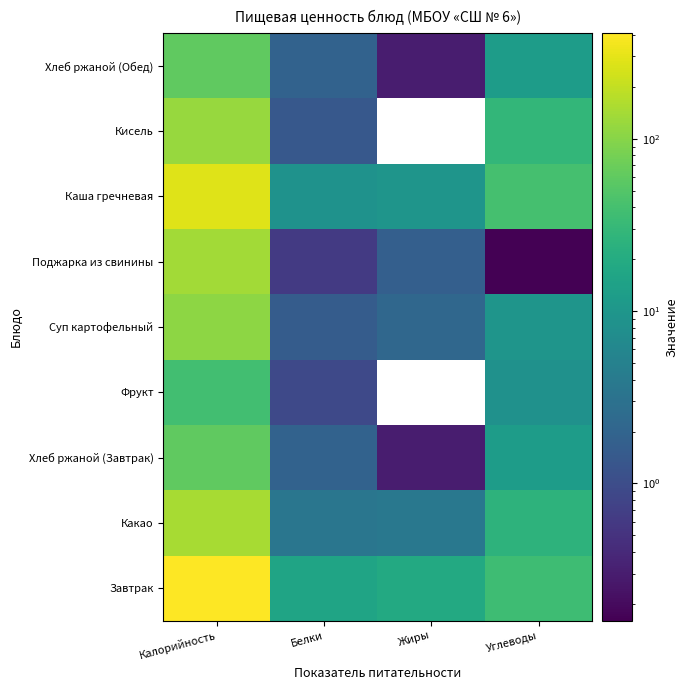

Which has a higher value, Углеводы or Жиры?

Углеводы